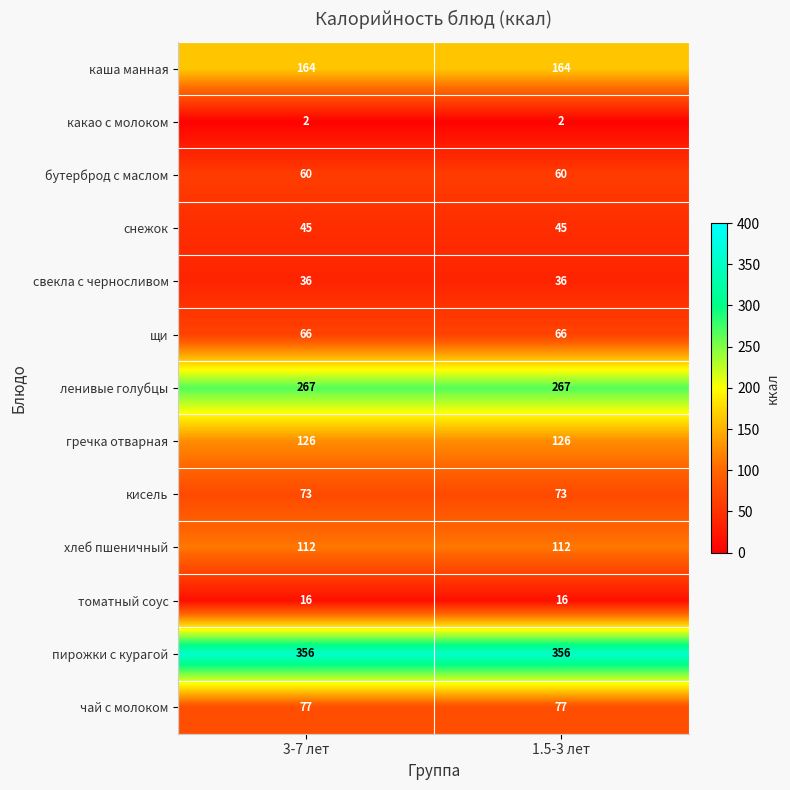

Read the пирожки с курагой value at 3-7 лет.

356